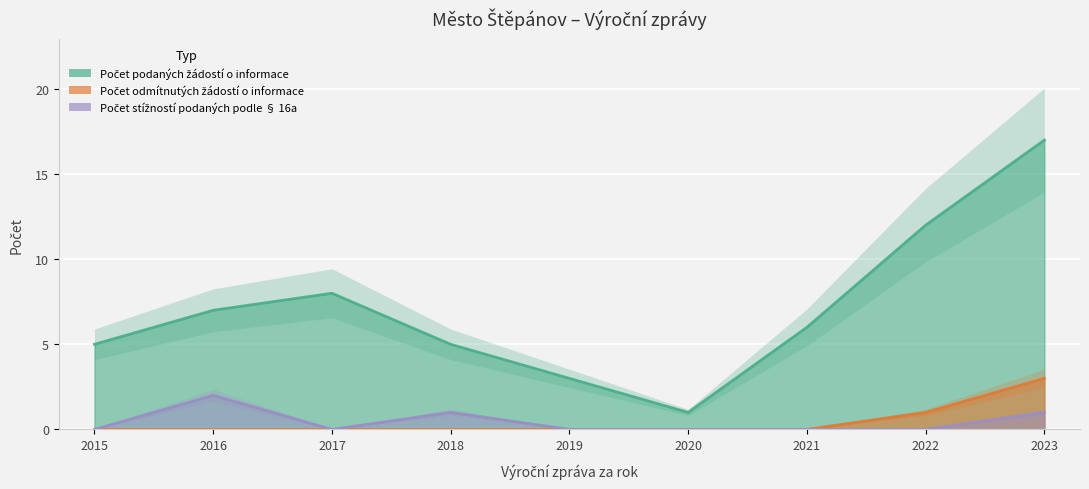

How many distinct data groups are displayed?

3